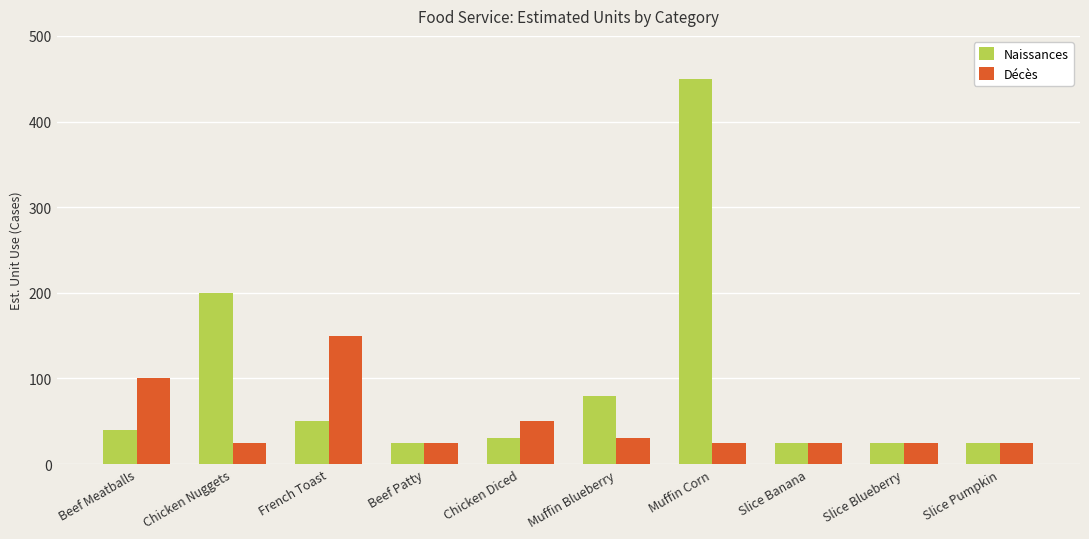

Reading left to right, what are all the values shown in this chart?

Naissances: Beef Meatballs=40	Chicken Nuggets=200	French Toast=50	Beef Patty=25	Chicken Diced=30	Muffin Blueberry=80	Muffin Corn=450	Slice Banana=25	Slice Blueberry=25	Slice Pumpkin=25
Décès: Beef Meatballs=100	Chicken Nuggets=25	French Toast=150	Beef Patty=25	Chicken Diced=50	Muffin Blueberry=30	Muffin Corn=25	Slice Banana=25	Slice Blueberry=25	Slice Pumpkin=25